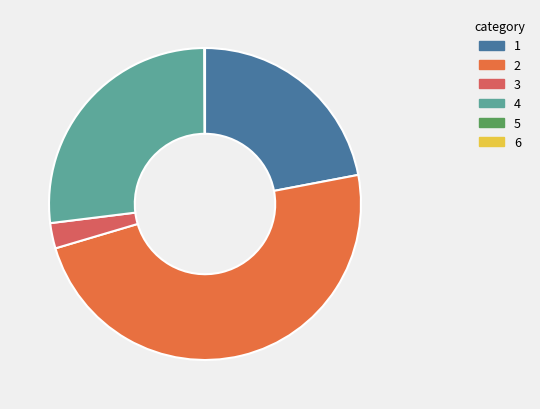

Which slice is the largest?

2